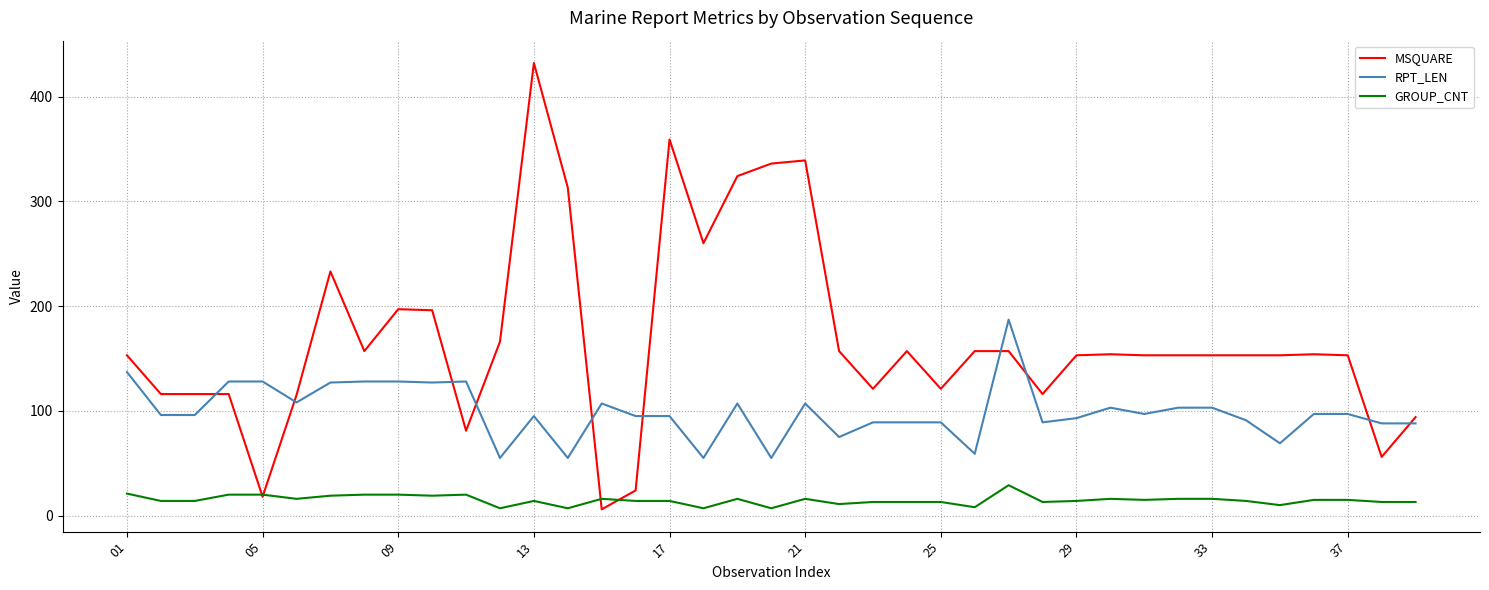

List the series in order of their overall mean, highest first.

MSQUARE, RPT_LEN, GROUP_CNT